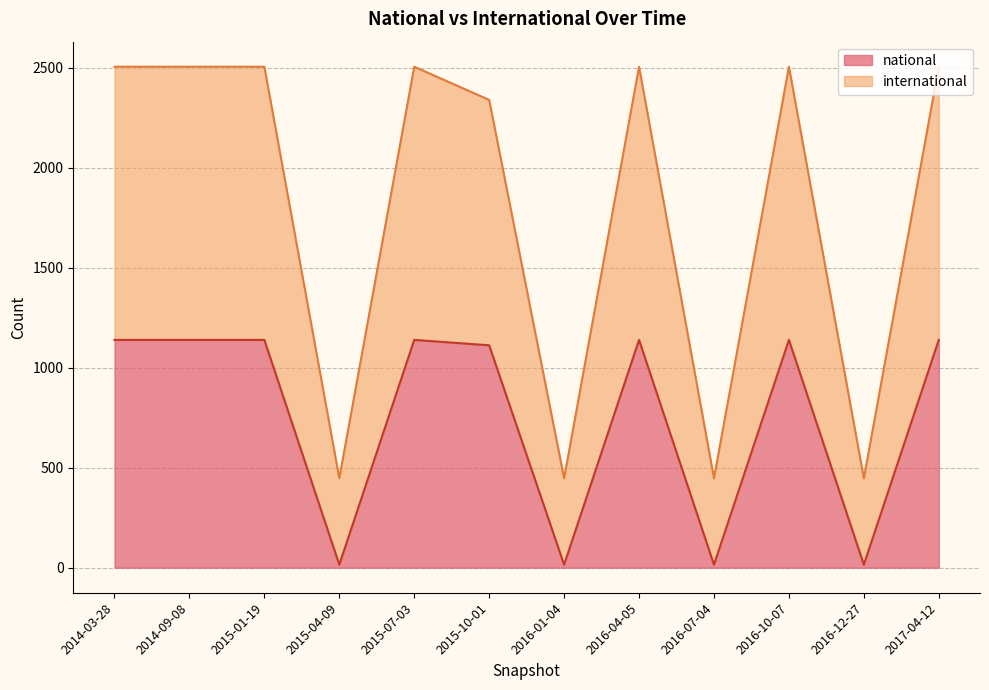

True or false: international and national cross at least once.

False